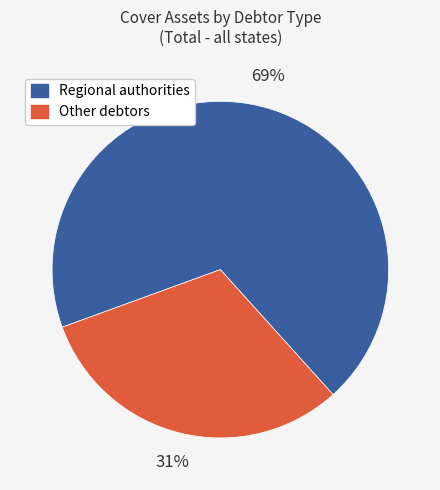

Does any single category account for the majority?

Yes